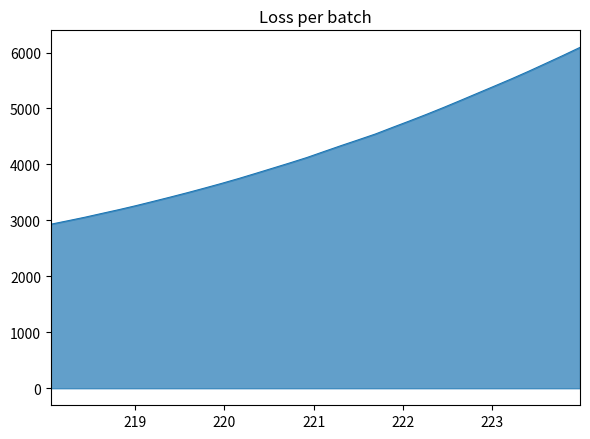

What is the smallest value displayed?

2931.1